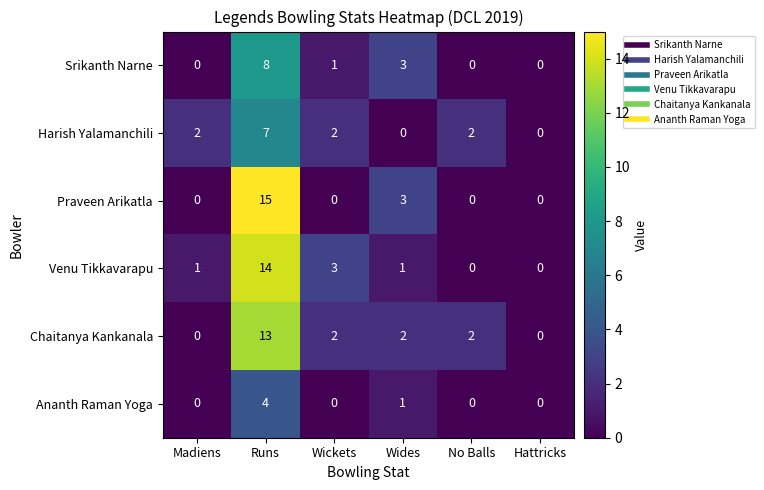

How many values in Praveen Arikatla are above zero?

2